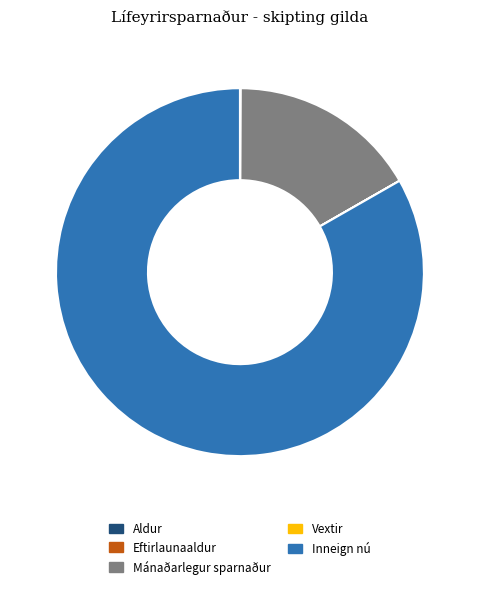

The Inneign nú slice represents 83% of the pie. True or false?

True